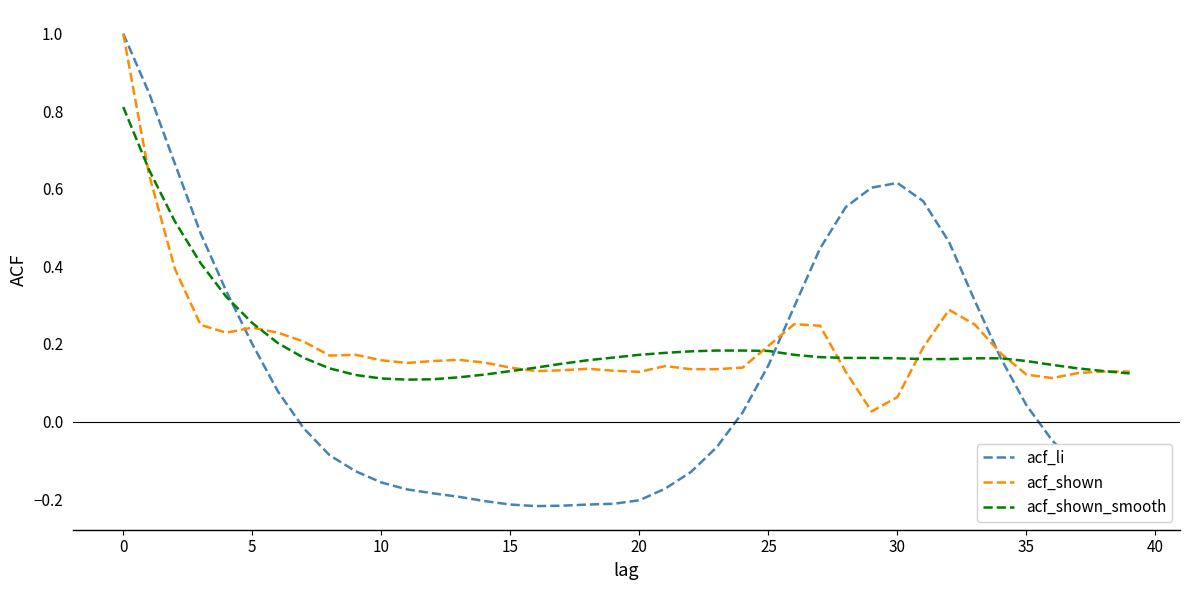

Which series has the widest spread of values?

acf_li